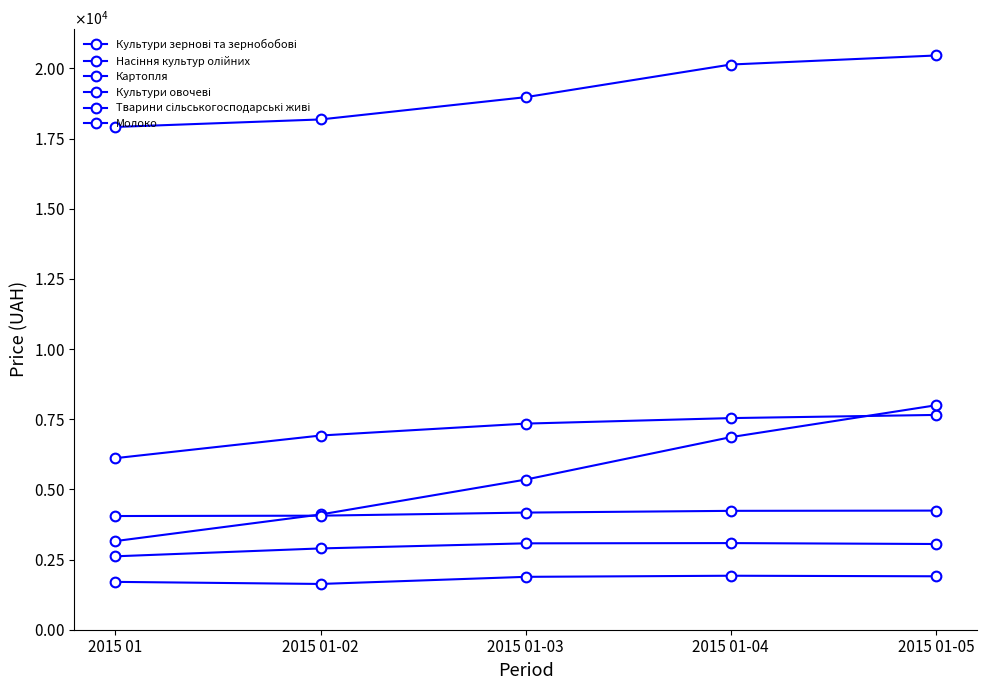

Does the chart have visible grid lines?

No